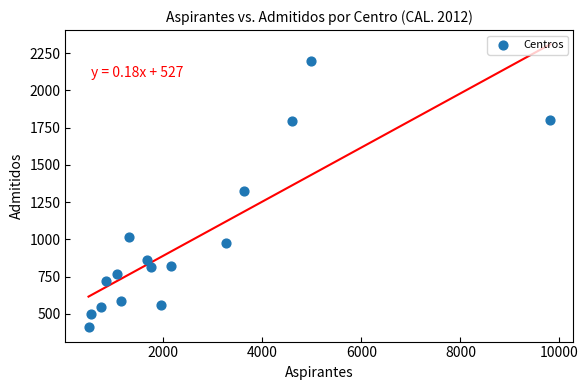

What is the range of X values (max minus min)?

9324